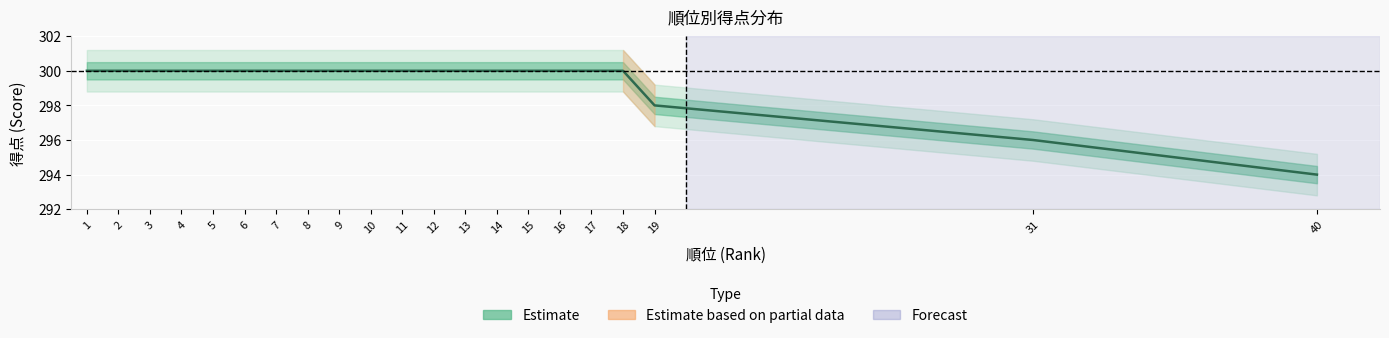

What is the value of the 21st point from the left?

294